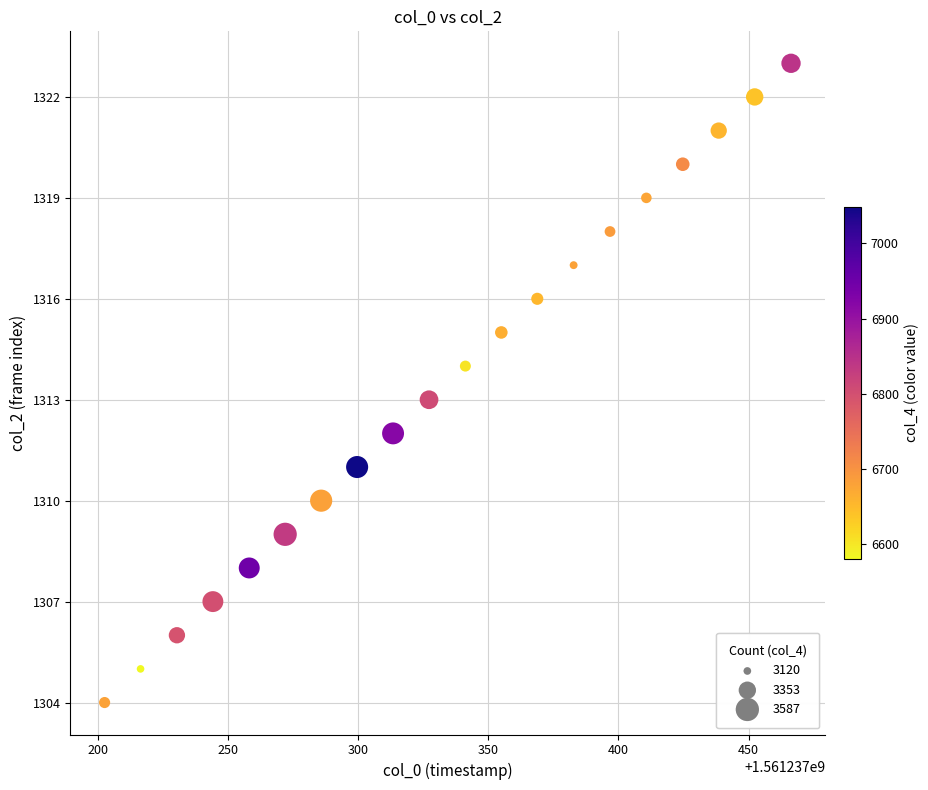

What is the range of Y values (max minus min)?

19